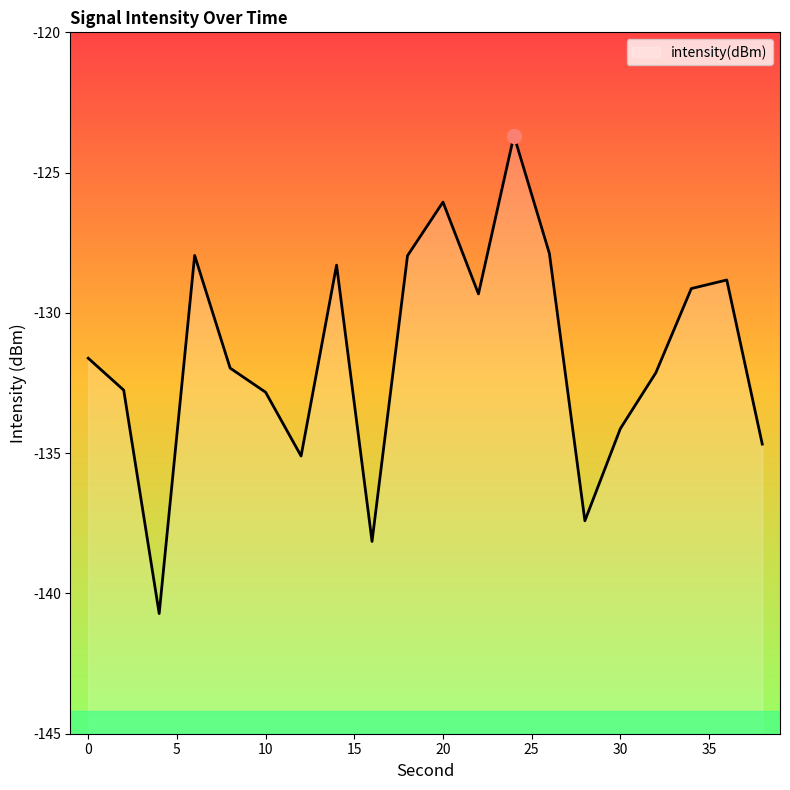

Reading left to right, what are all the values shown in this chart?

-131.6	-132.8	-140.7	-128.0	-132.0	-132.8	-135.1	-128.3	-138.1	-128.0	-126.1	-129.3	-123.7	-127.9	-137.4	-134.1	-132.1	-129.1	-128.8	-134.7